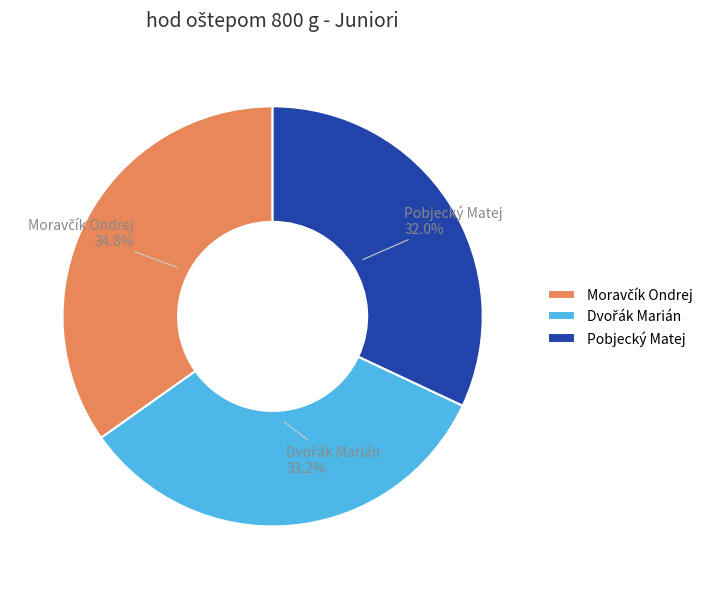

Is there a majority slice in this chart?

No